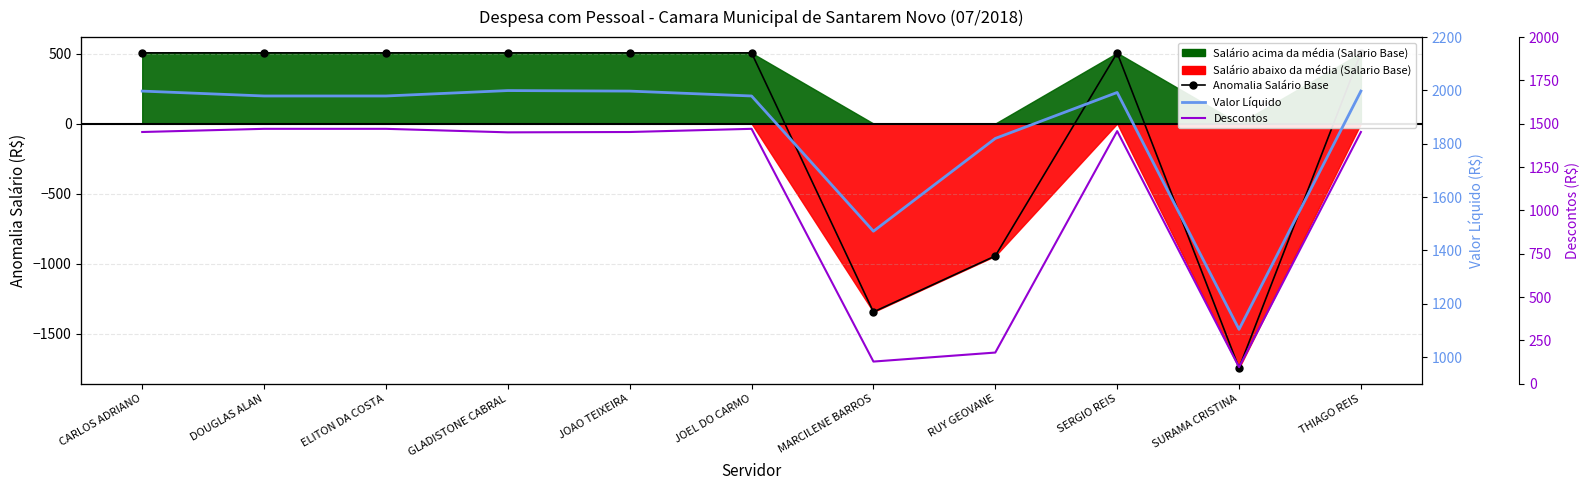

Between ELITON DA COSTA and THIAGO REIS, which series saw the biggest shift?

Valor Líquido